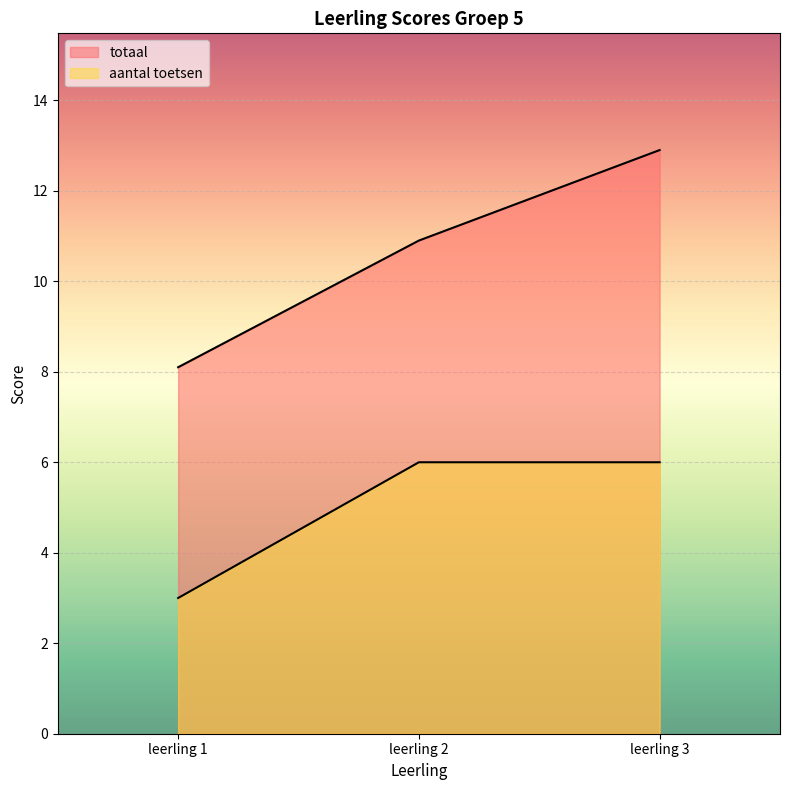

Which series has the largest range (max minus min)?

totaal